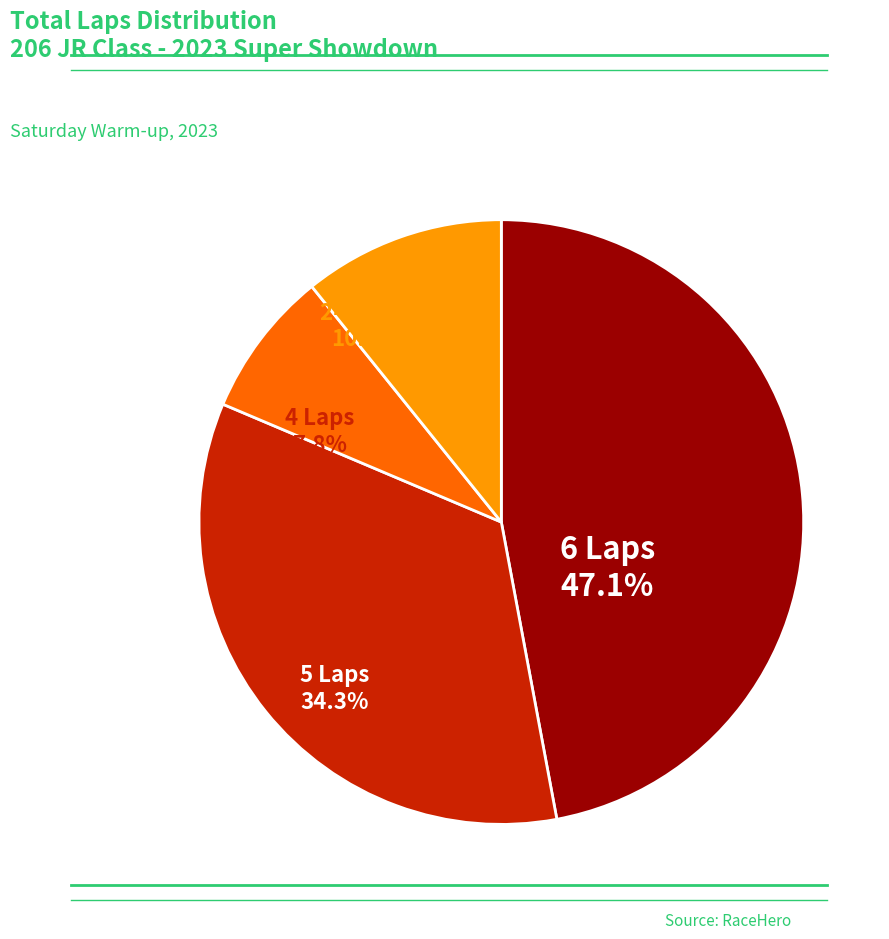

Which category has the smallest portion of the pie?

4 Laps